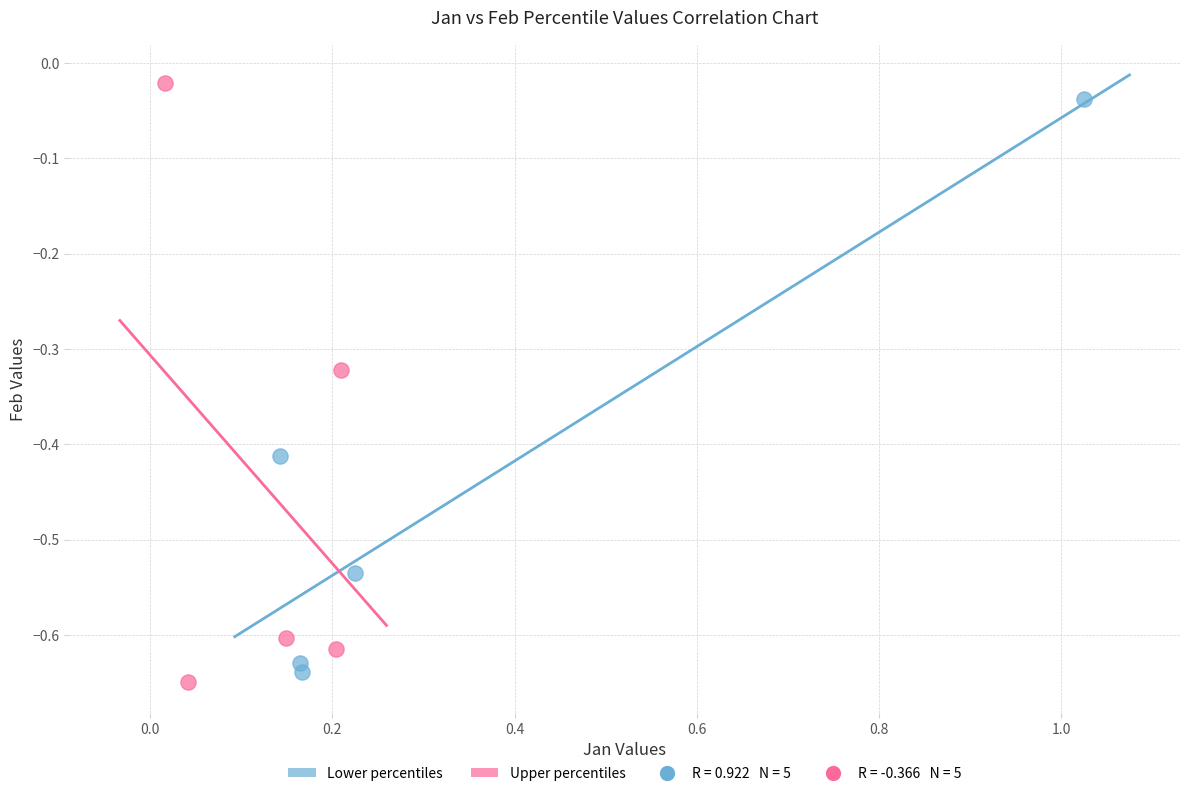

Which series has the widest spread of Y values?

Upper percentiles